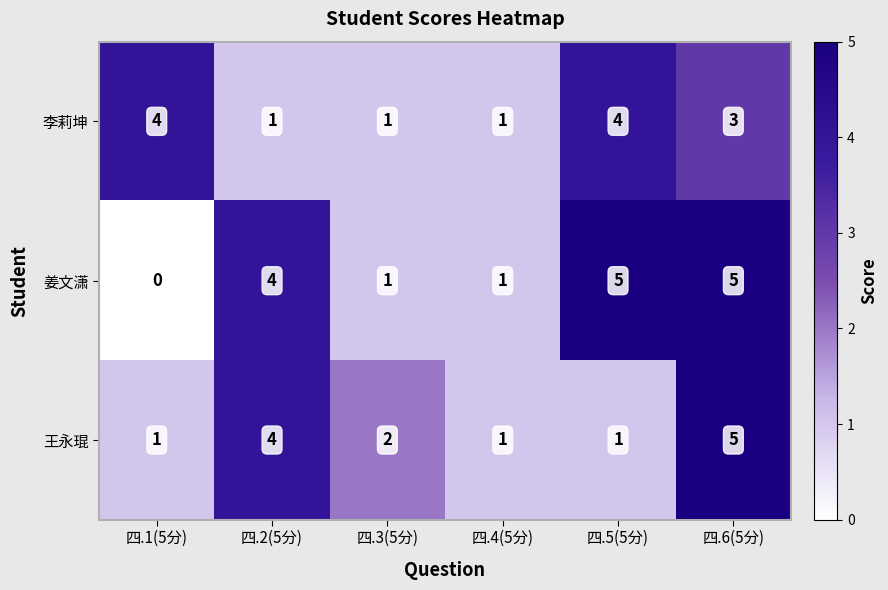

Count the 王永琨 values in the range 1 to 4.

5